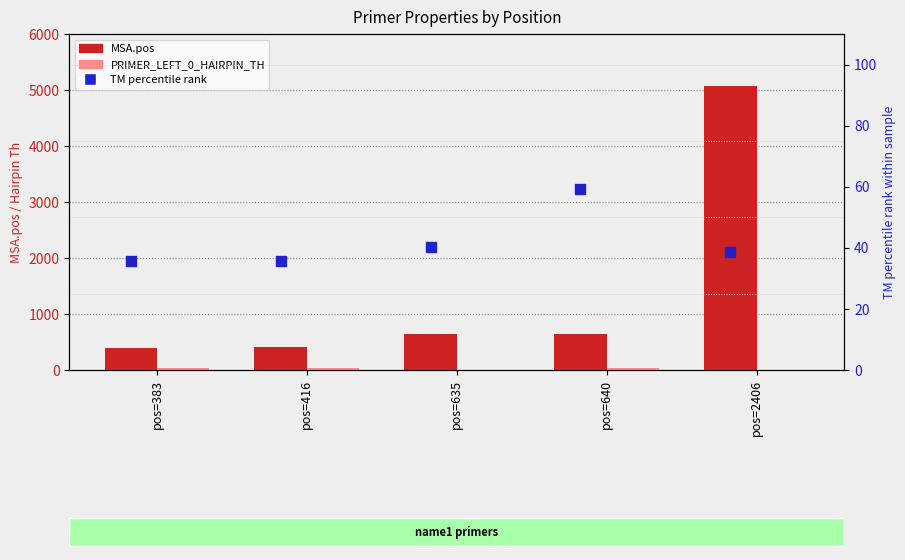

Which series has the largest Y range (max minus min)?

MSA.pos